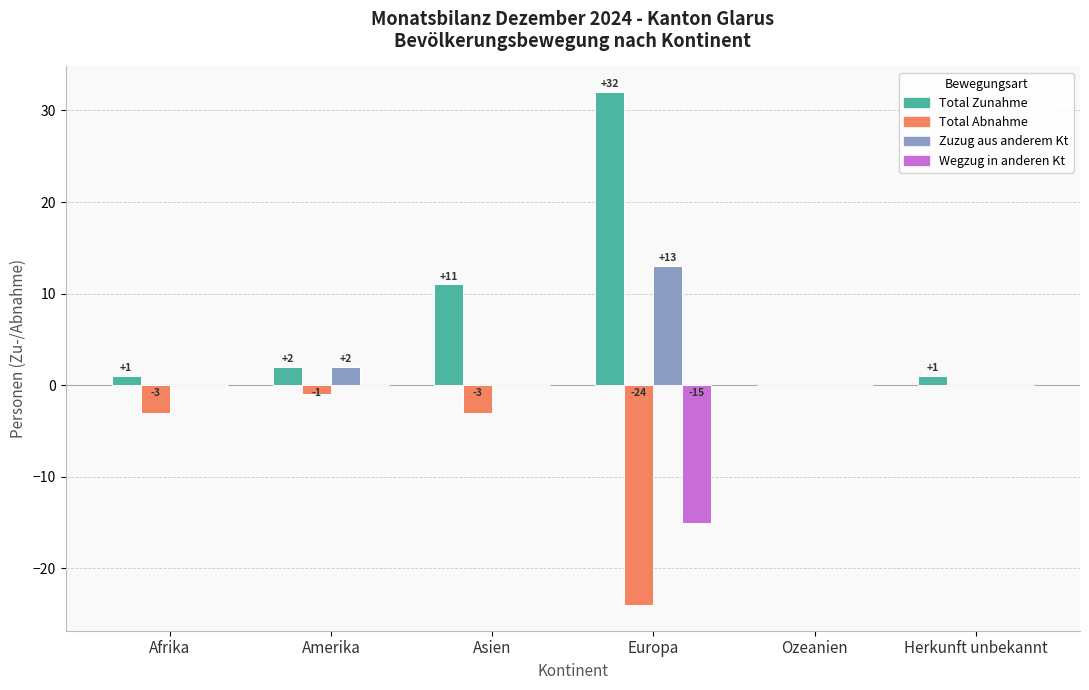

What is the difference between the Zuzug aus anderem Kt values at Amerika and Herkunft unbekannt?

2